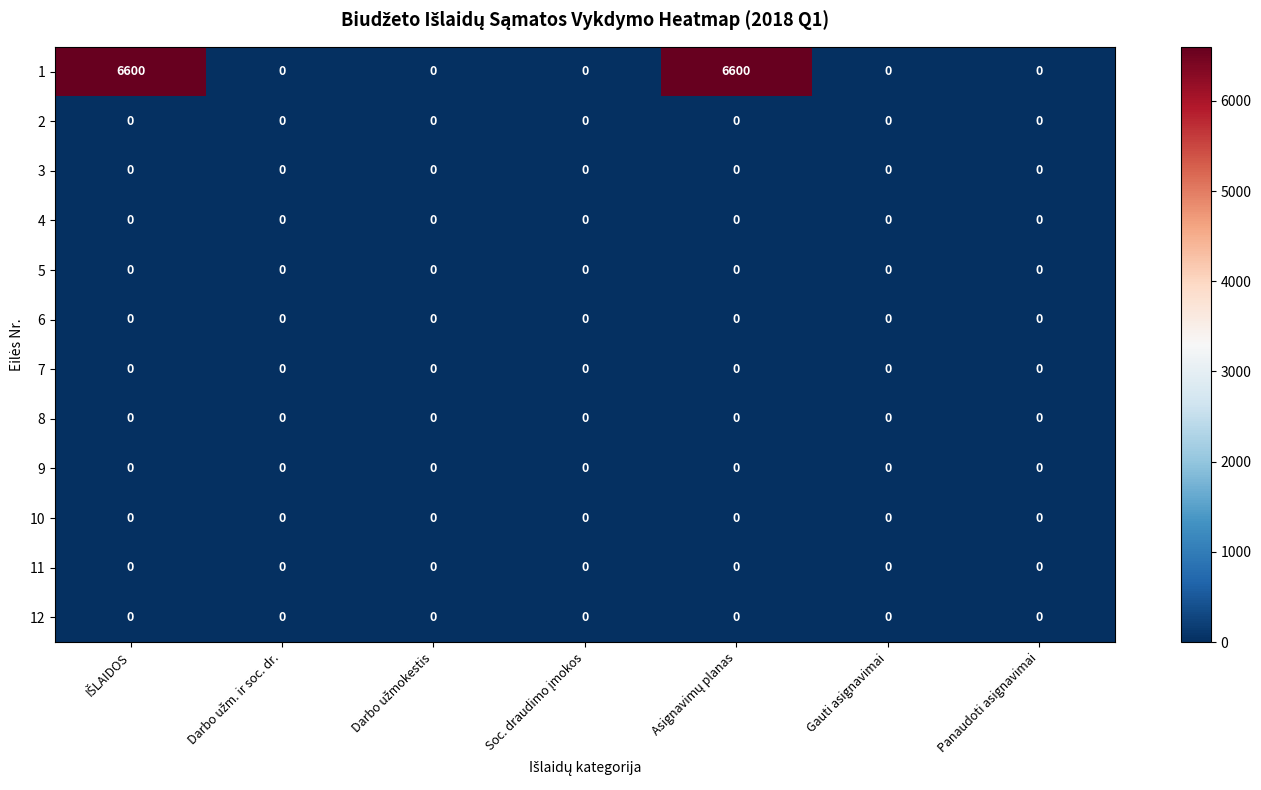

Which series has the largest total across all categories?

1